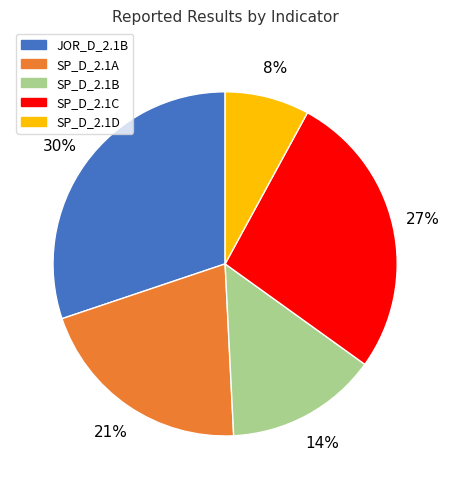

How many segments does this pie chart have?

5